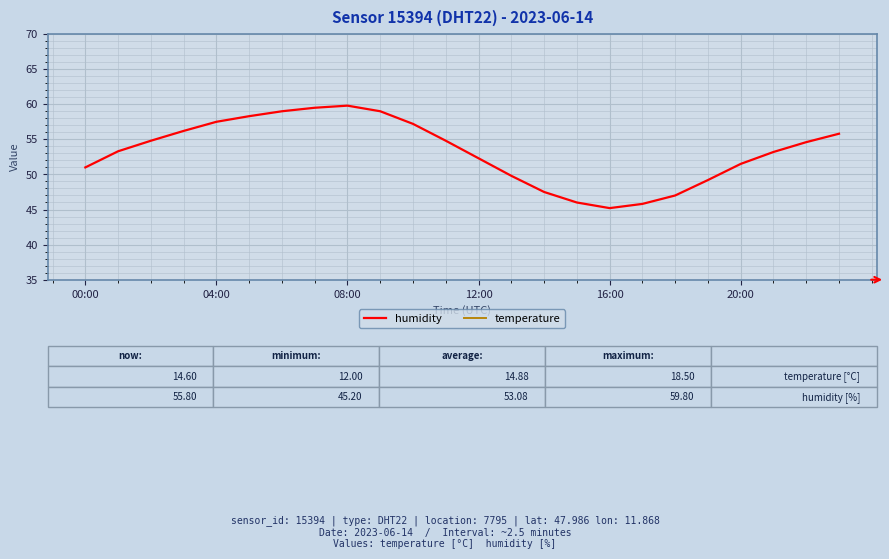

What is the difference between the maximum and minimum values in the temperature series?

6.5